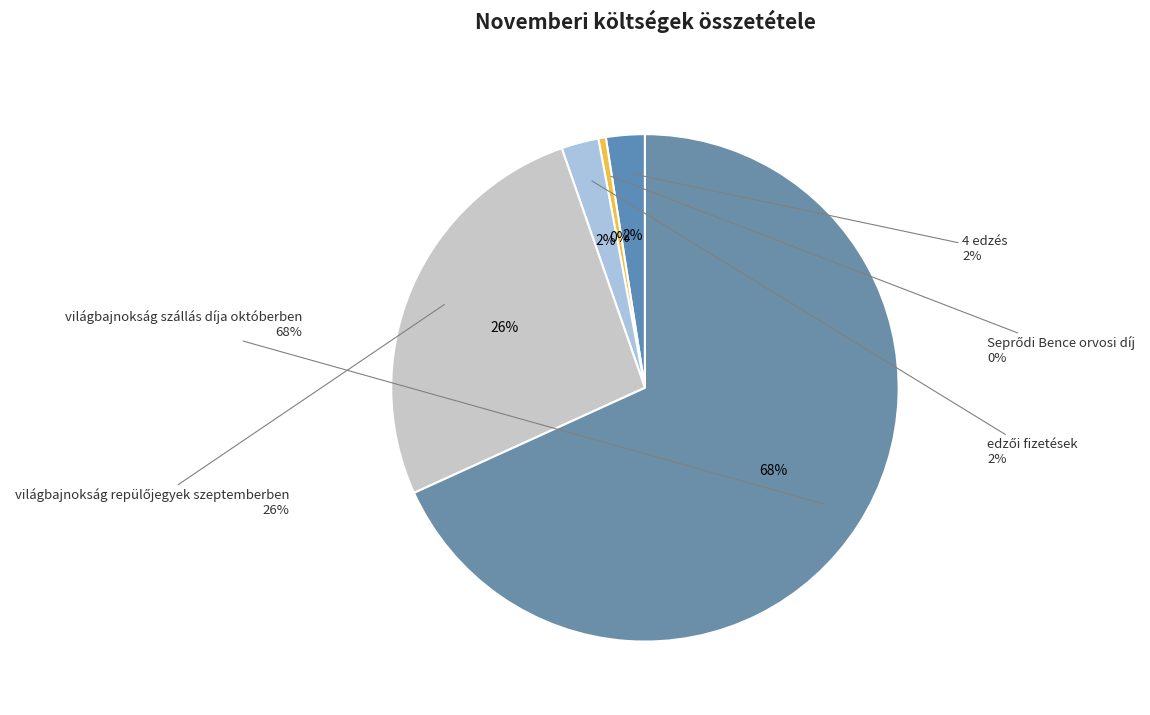

Is there any slice that represents more than half of the pie?

Yes